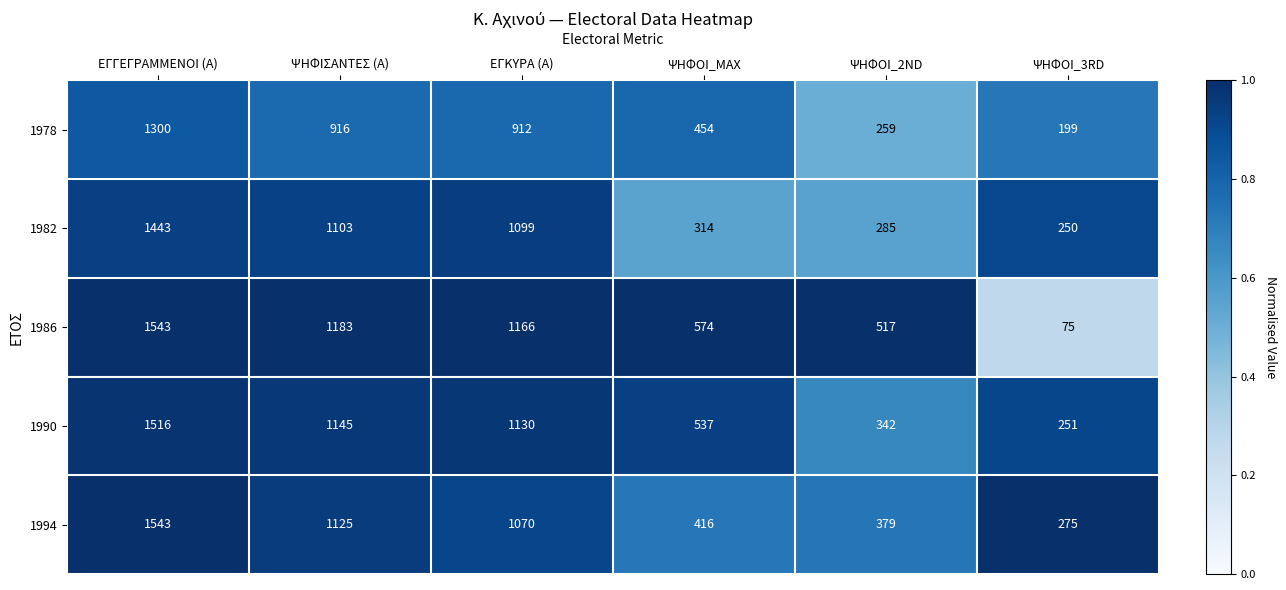

At which category does the chart reach its minimum across all series?

ΨΗΦΟΙ_3RD